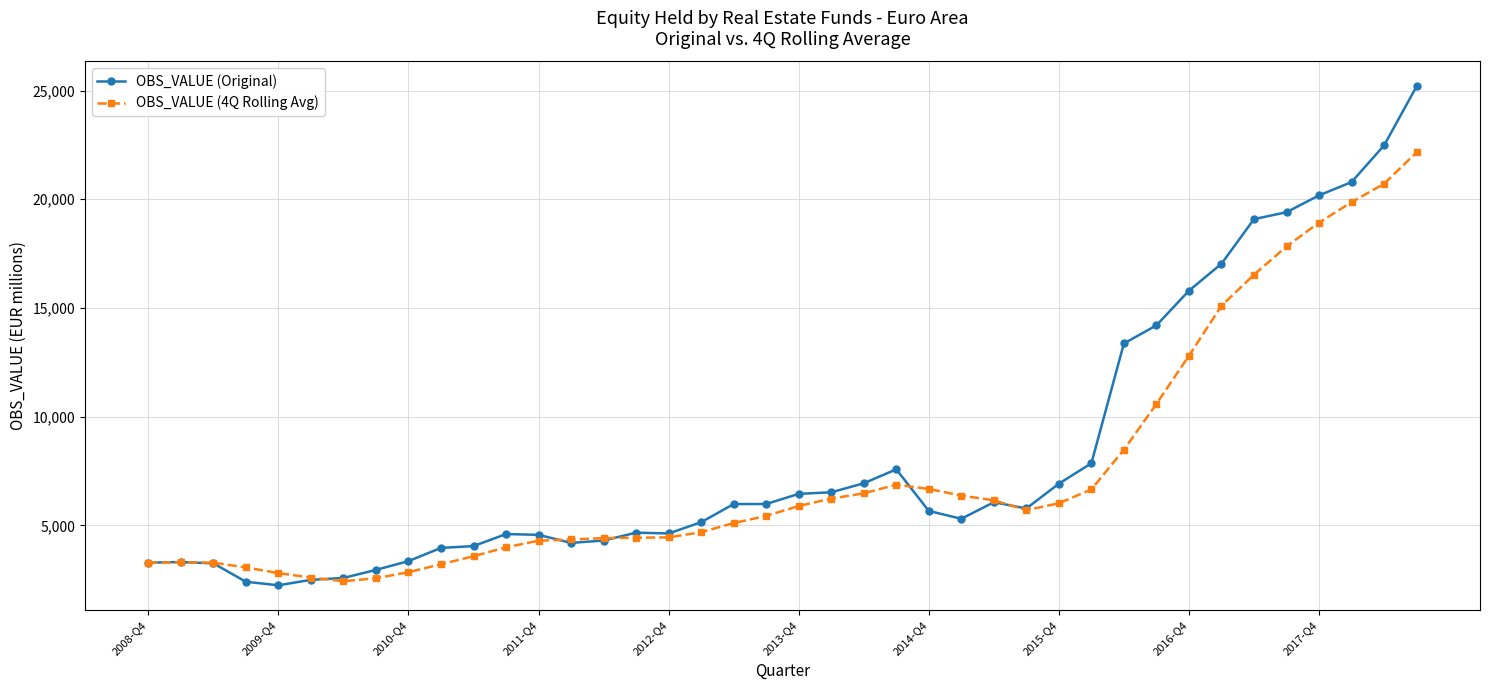

At how many categories does at least one series exceed 18552?

6